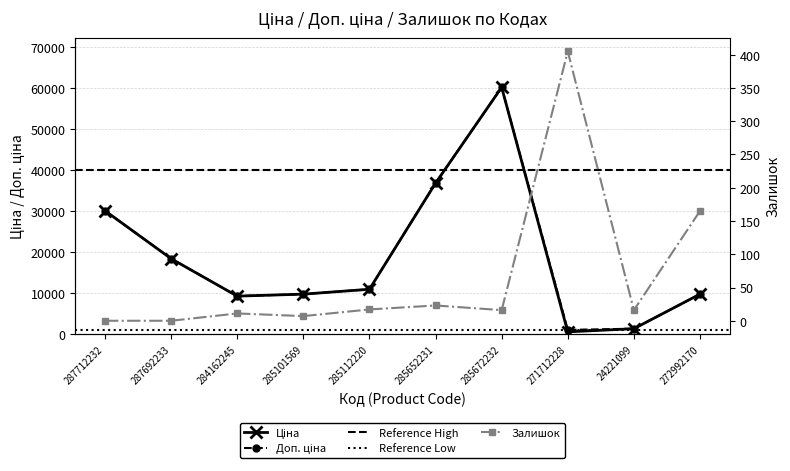

True or false: Доп. ціна has a value of 1348.0 at 24221099.

True